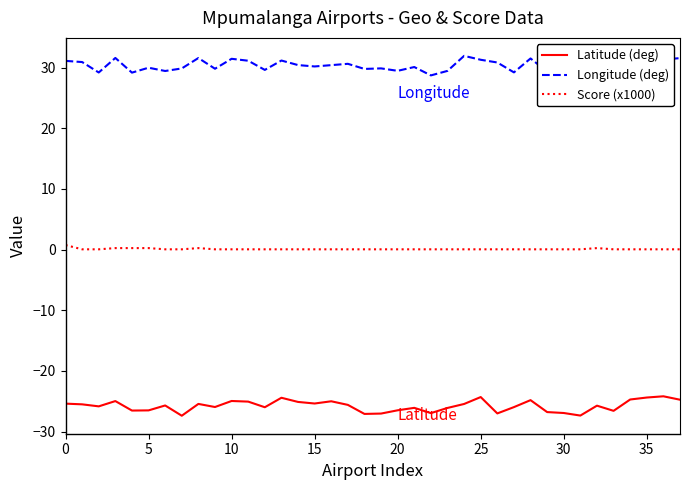

Which series has the largest total across all categories?

Longitude (deg)